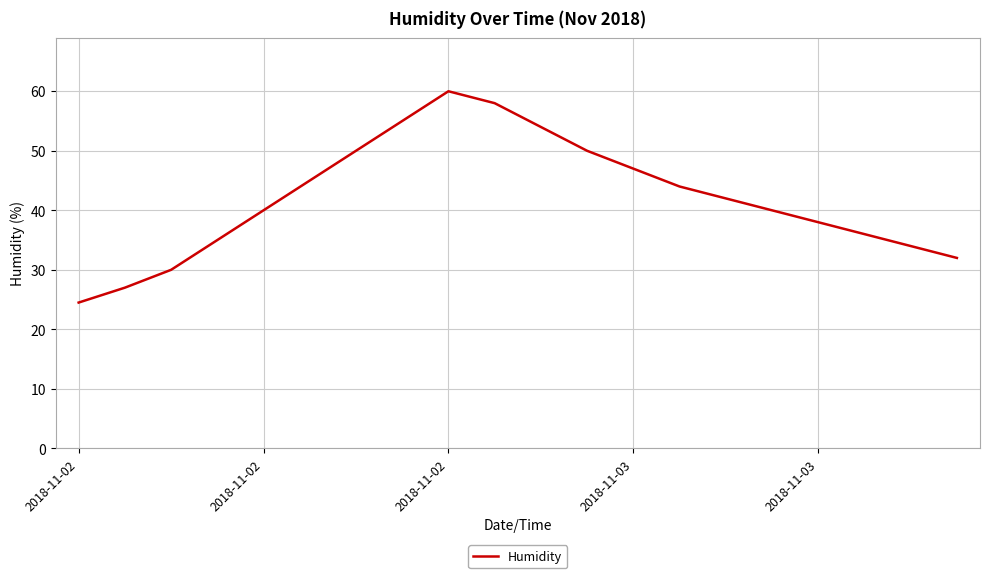

What is the difference between the maximum and minimum values?

35.5